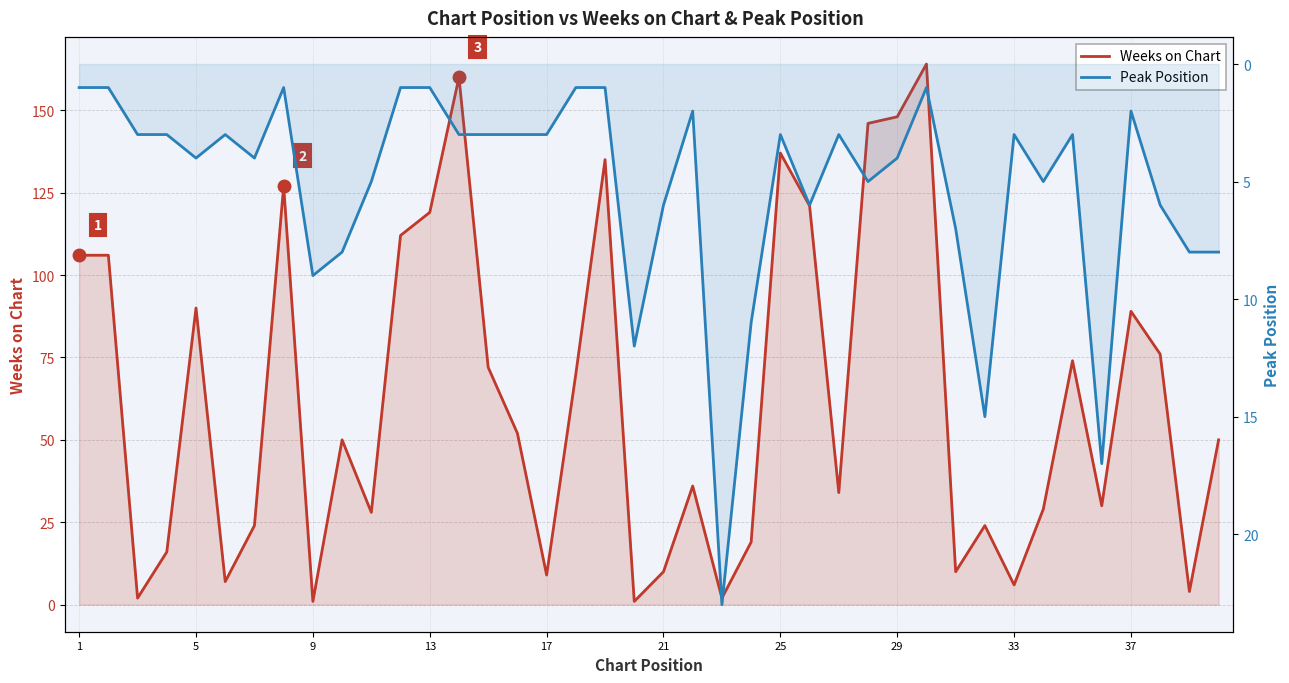

Rank the series by their average value, from highest to lowest.

Weeks on Chart, Peak Position